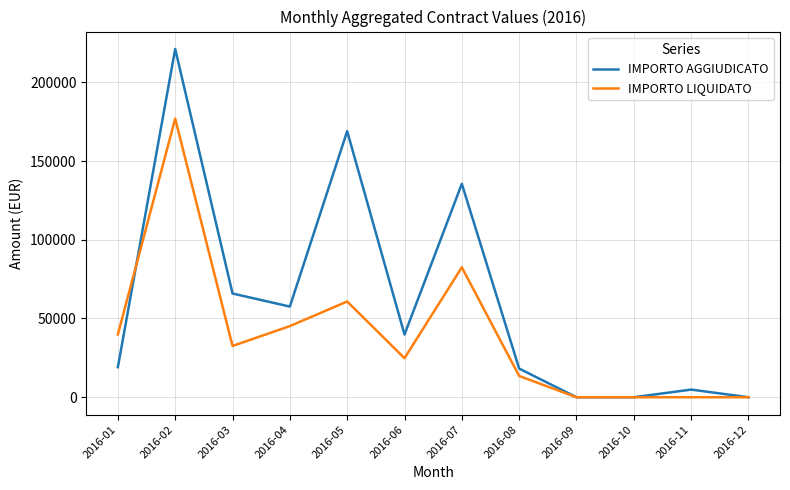

What is the total value across all series at 2016-07?

218002